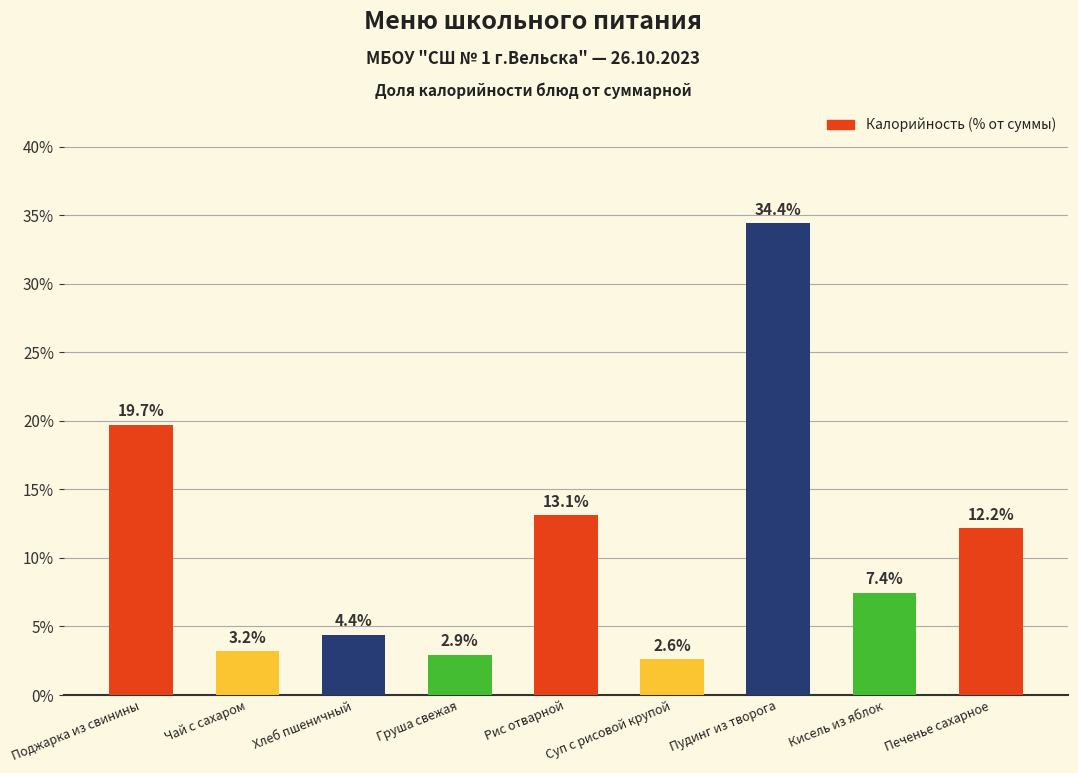

What is the label of the 1st bar from the left?

Поджарка из свинины